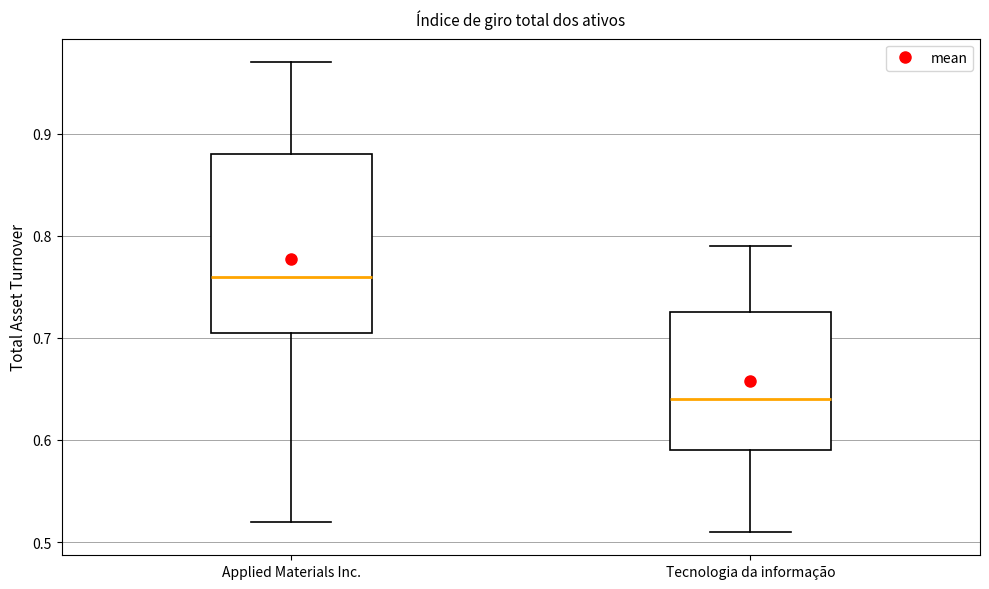

Where does the lower whisker of the box for Tecnologia da informação end on the y-axis? The values are not printed on the chart, so give them approximately, as read against the axis.

0.51